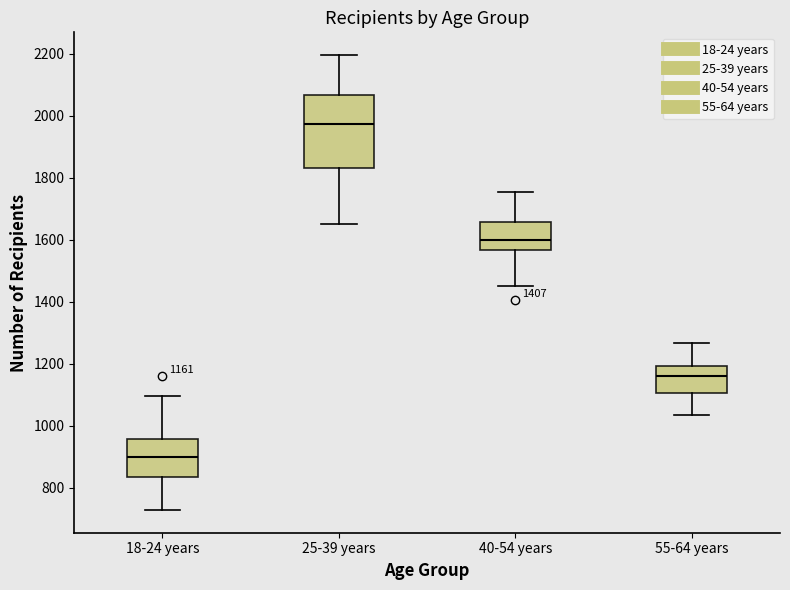

Which box is the tallest, from its lower edge to its upper edge?

25-39 years